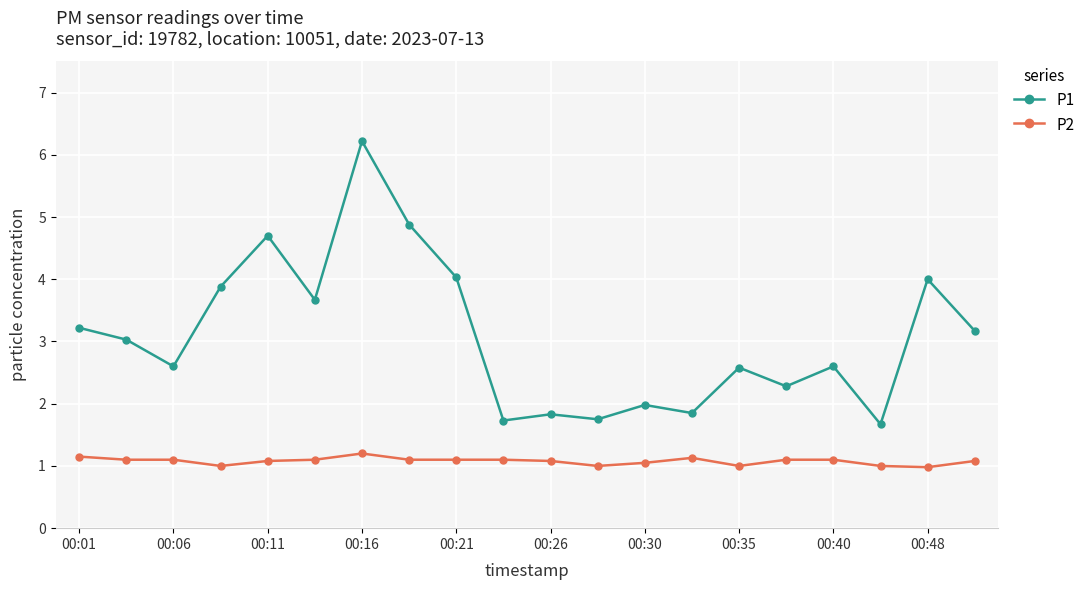

True or false: P1 has more than 2 points higher than both neighbors.

True